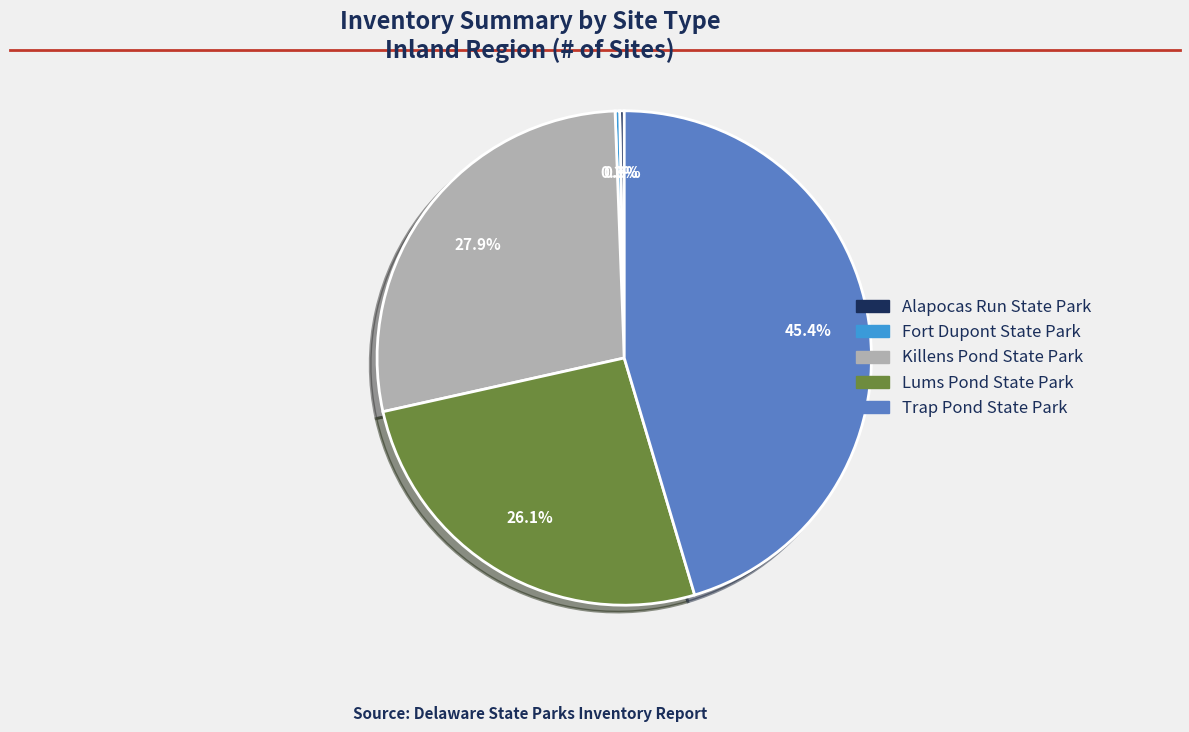

Is there any slice that represents more than half of the pie?

No